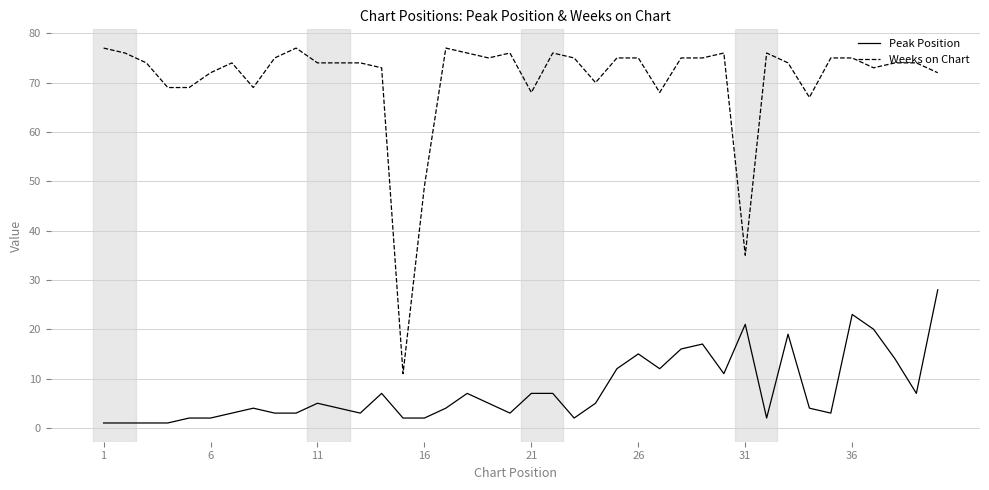

At how many categories does at least one series exceed 57?

37